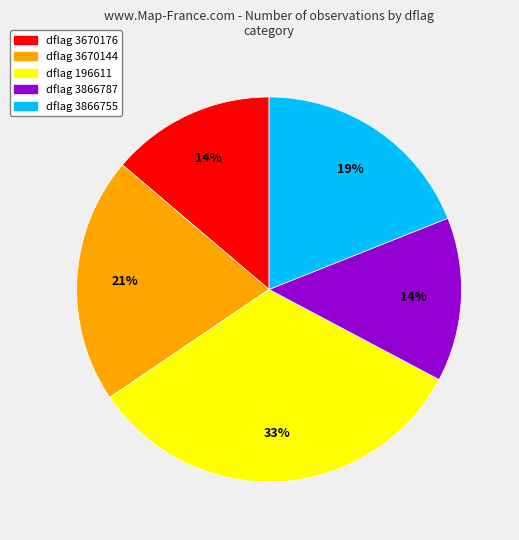

To the nearest percent, what is the average slice percentage?

20%